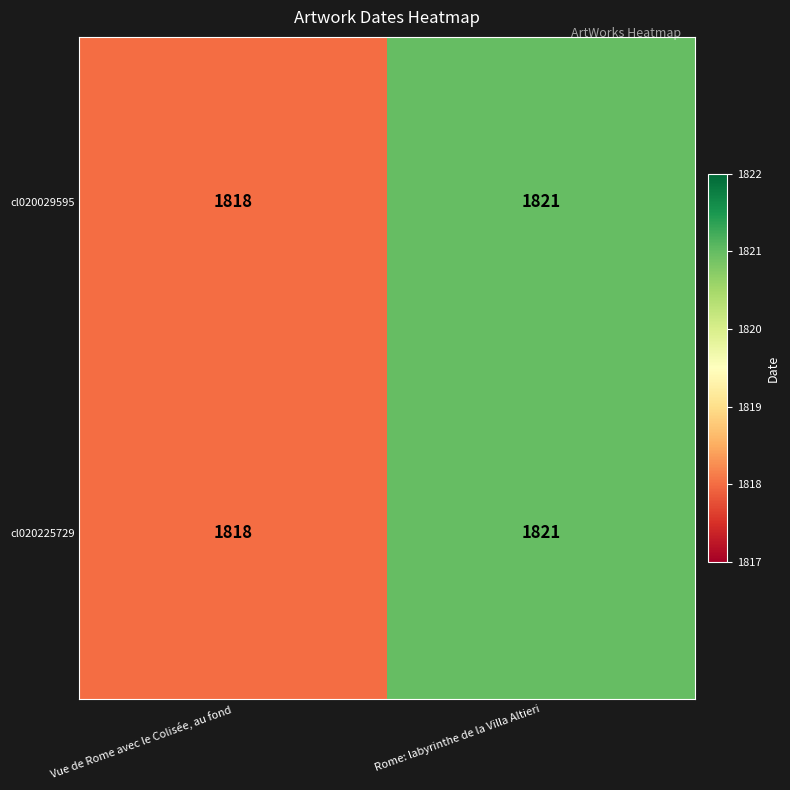

Which category has the lowest value in the cl020225729 series?

Vue de Rome avec le Colisée, au fond